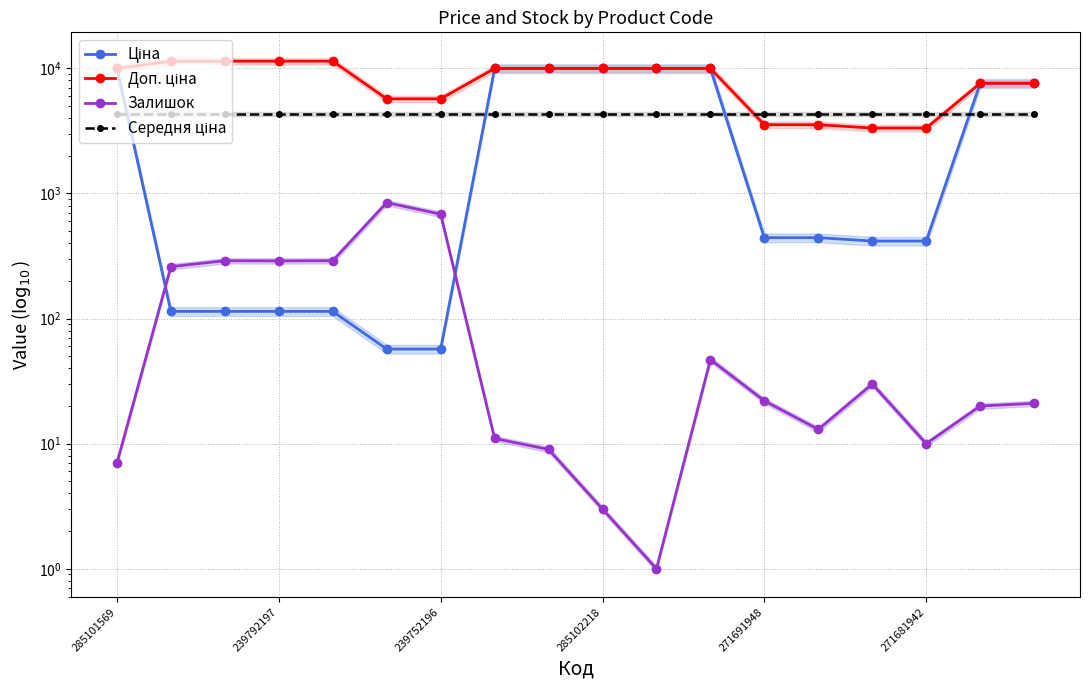

What is the value of the Залишок point at the 16th from the left?

10.0